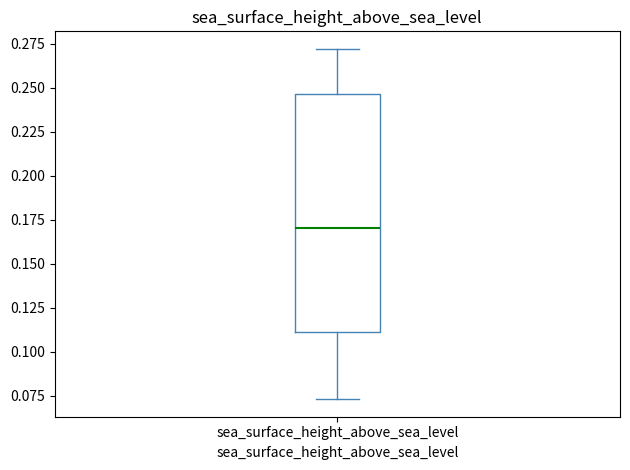

Where is the upper edge of the box for sea_surface_height_above_sea_level on the y-axis? The values are not printed on the chart, so give them approximately, as read against the axis.

0.245